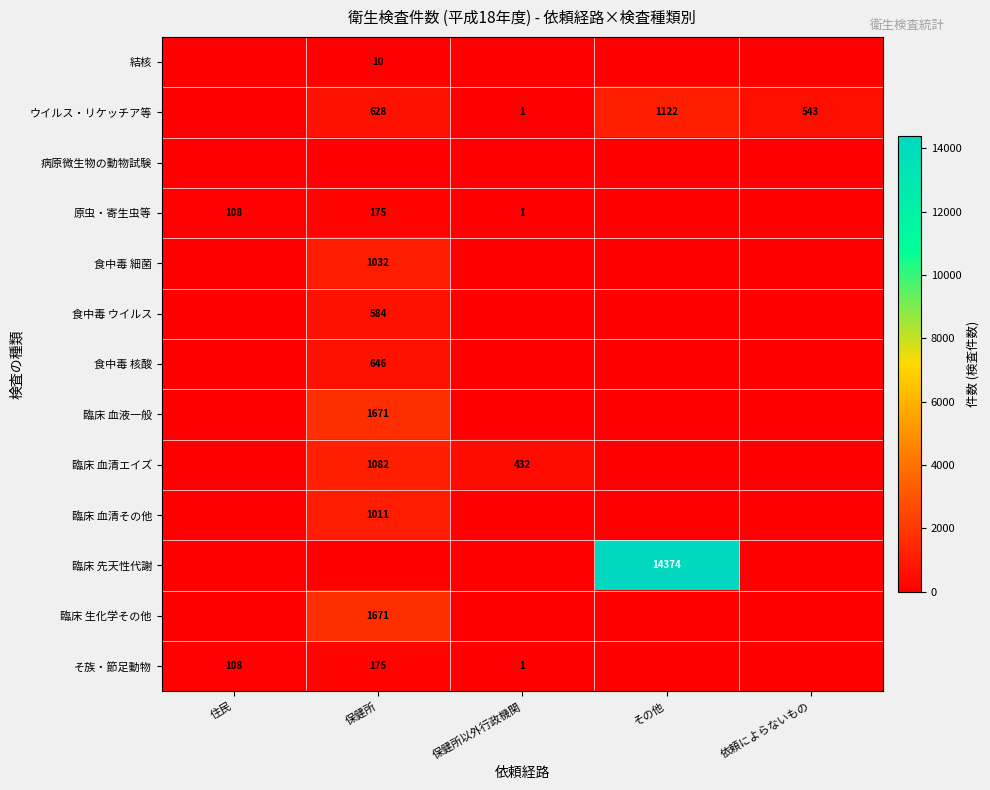

What is the difference between the そ族・節足動物 values at 保健所 and 住民?

67